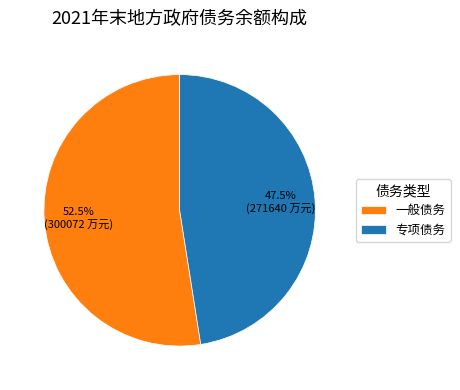

How many slices are in this pie chart?

2